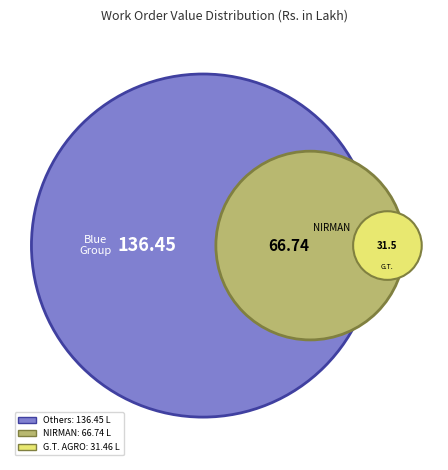

Does G. T. AGRO CENTRE represent more than half of the total?

No